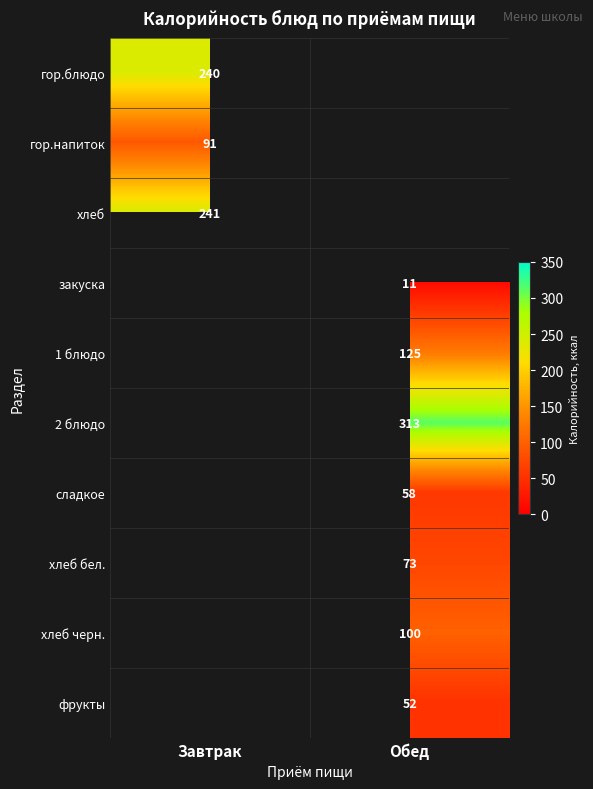

Is it true that хлеб черн. equals 100 at Обед?

True